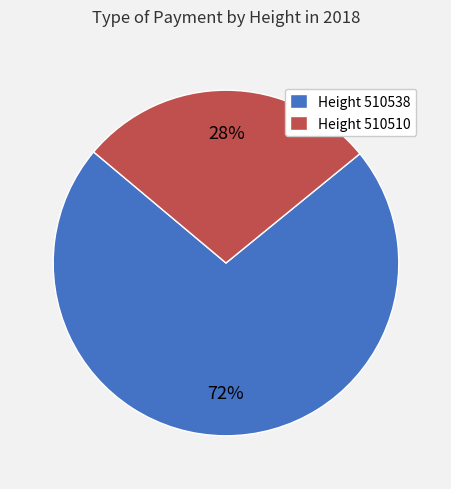

Which category accounts for the majority?

Height 510538